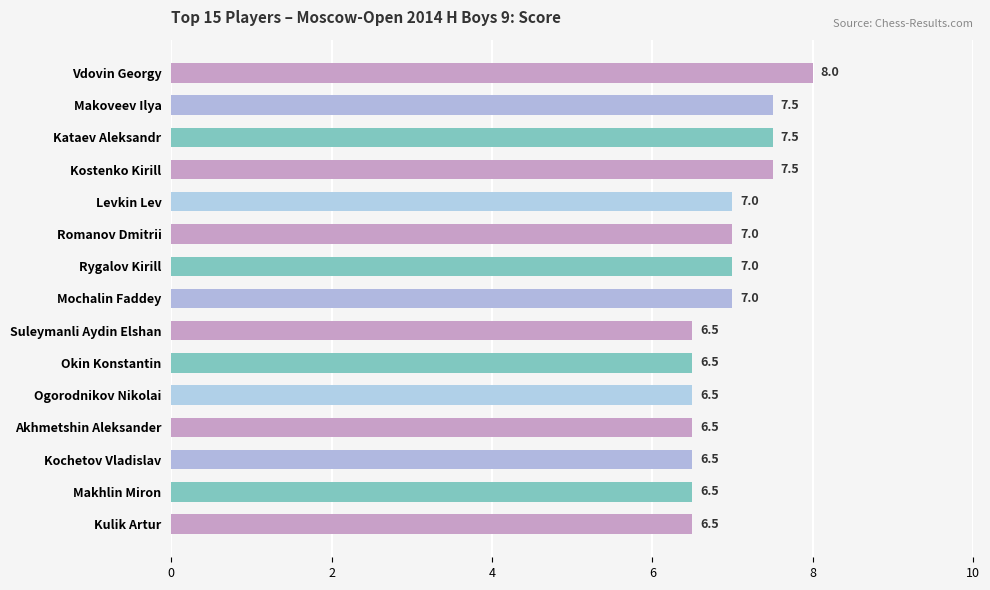

What is the change in value from Kataev Aleksandr to Kulik Artur?

-1.0